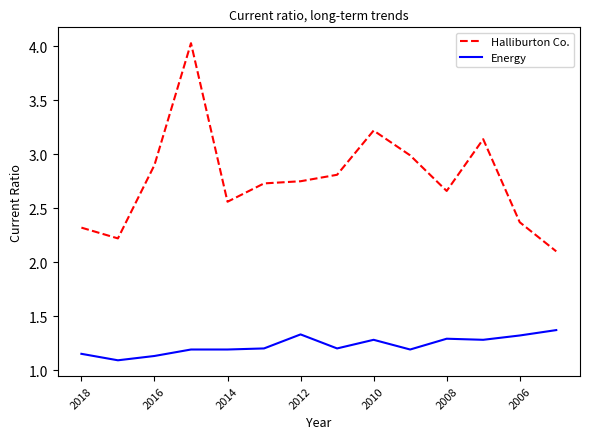

Rank the series by their maximum value, from lowest to highest.

Energy, Halliburton Co.